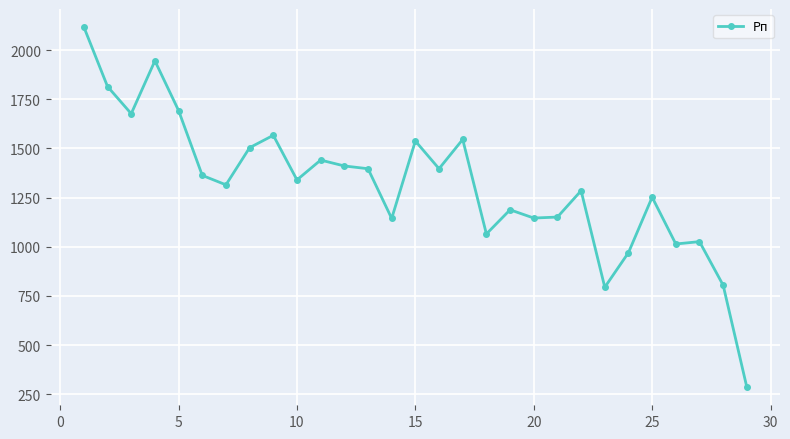

What is the value of the 29th point from the left?

285